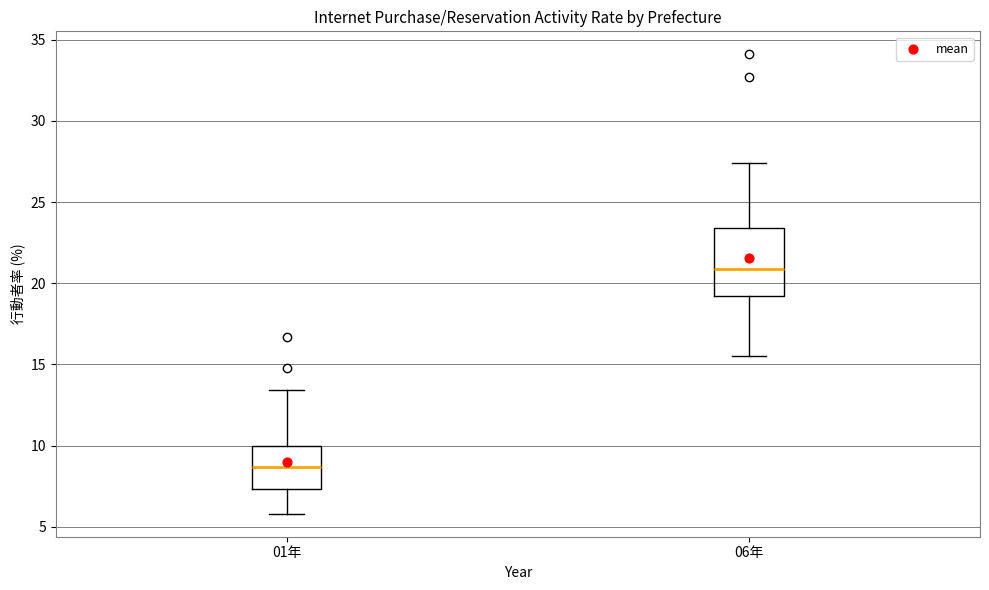

Which box has the lowest median line?

01年